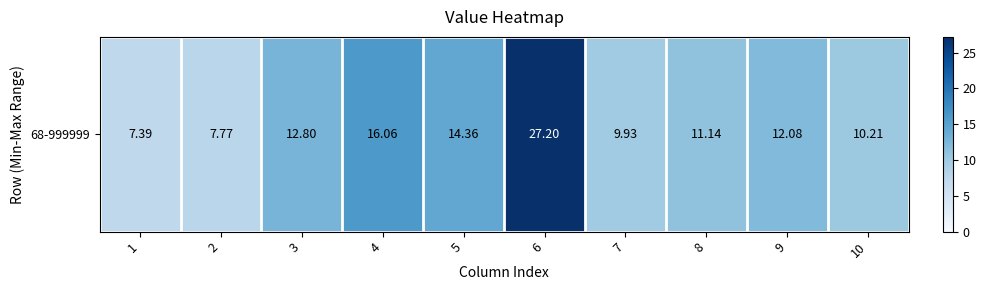

What is the minimum value shown in the chart?

7.4